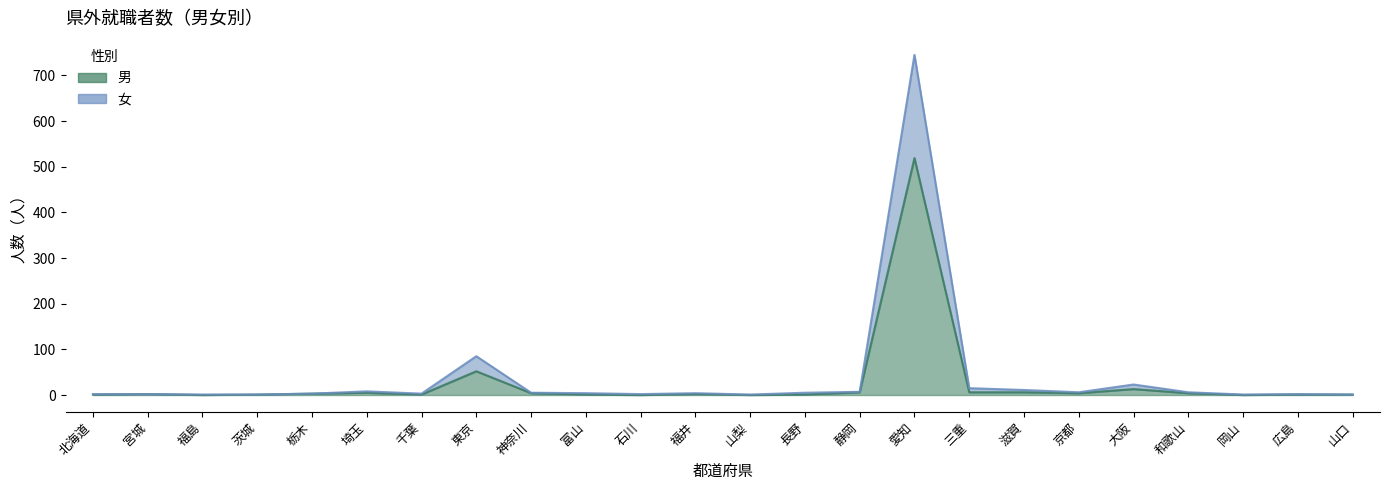

True or false: 男 and 女 cross at least once.

False